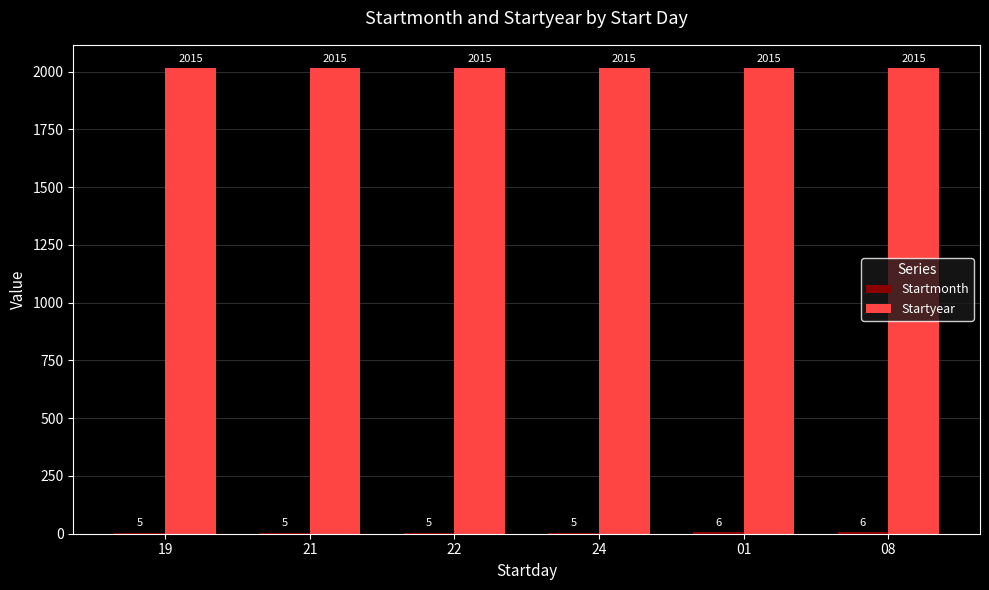

What is the maximum value shown in the chart?

2015